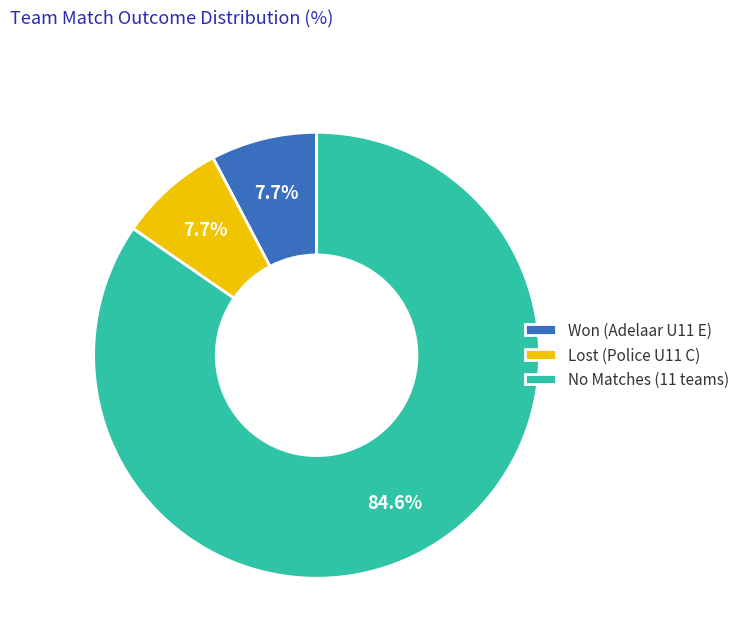

Does any single category account for the majority?

Yes